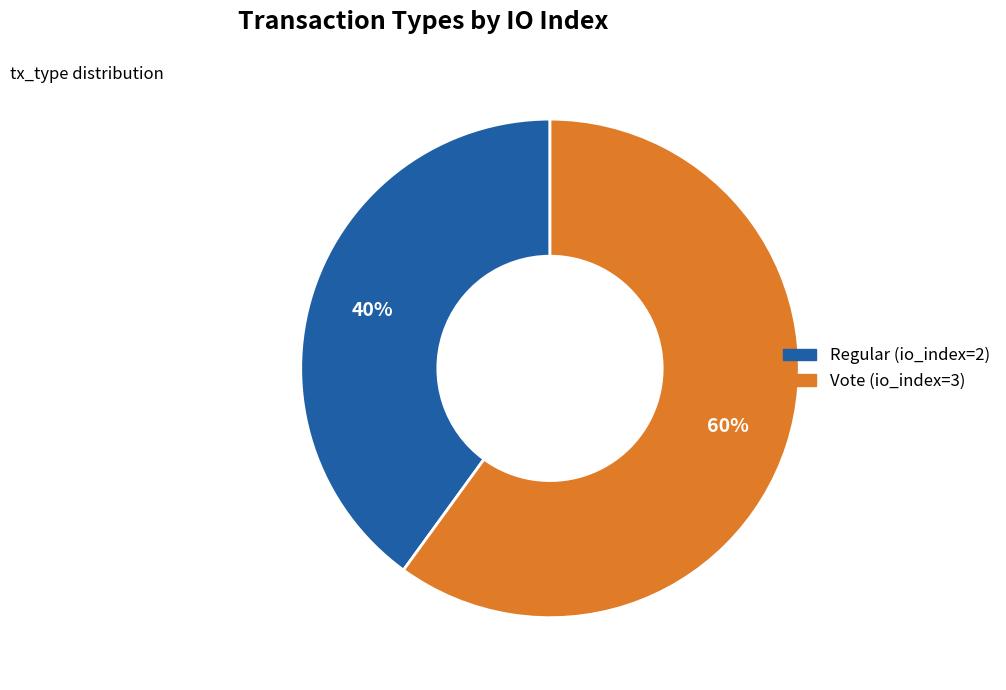

Which category has the biggest portion of the pie?

Vote (io_index=3)